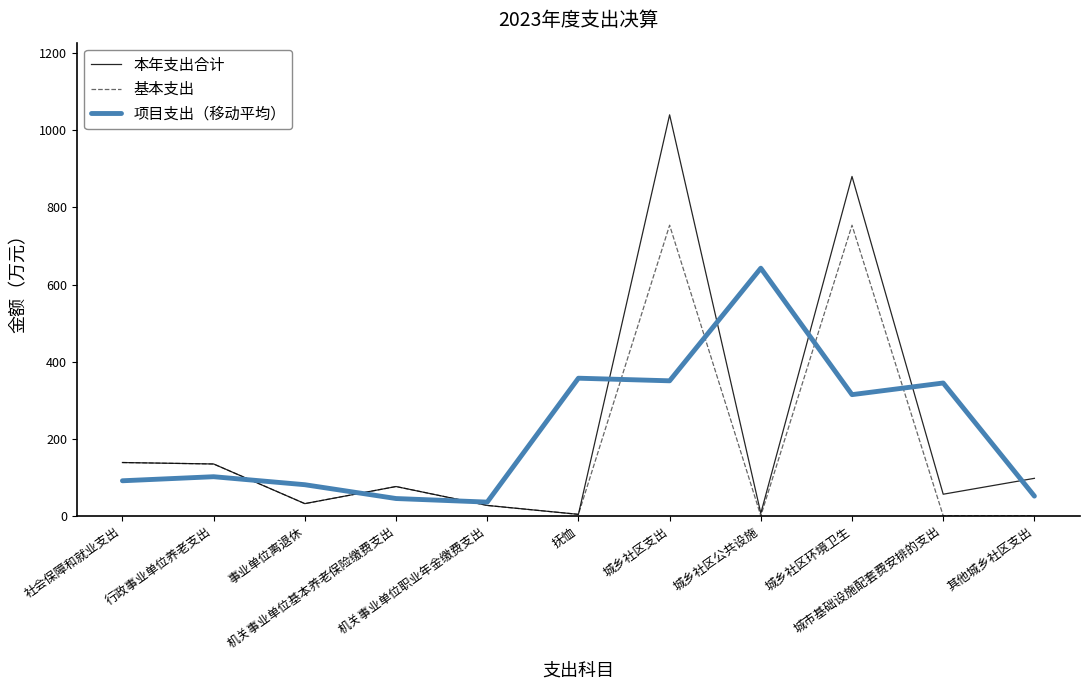

What is the sum of all 项目支出（移动平均） values?

2412.7